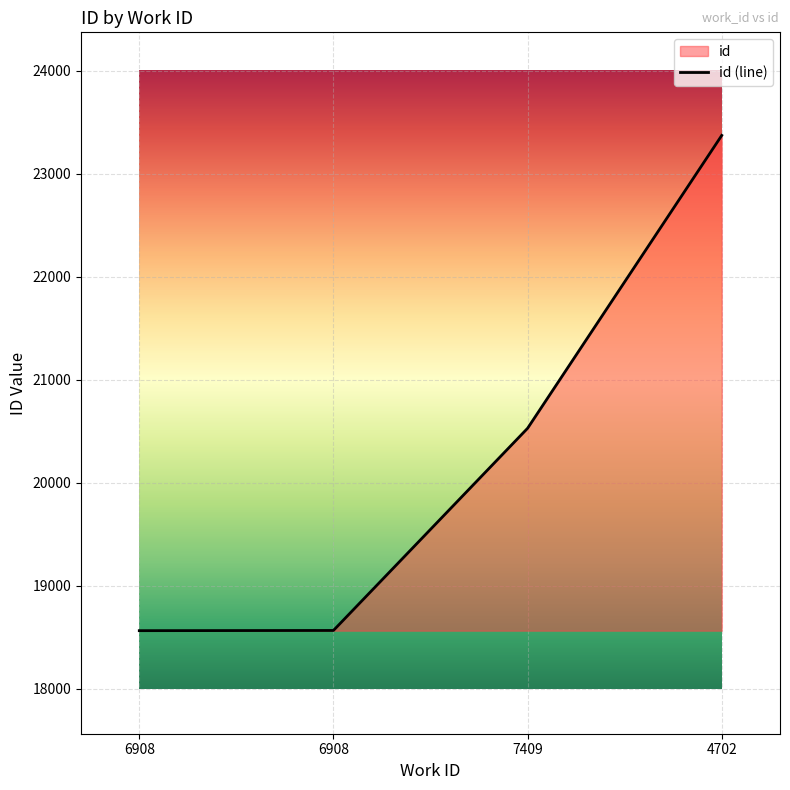

Which category has the lowest value across all series?

6908